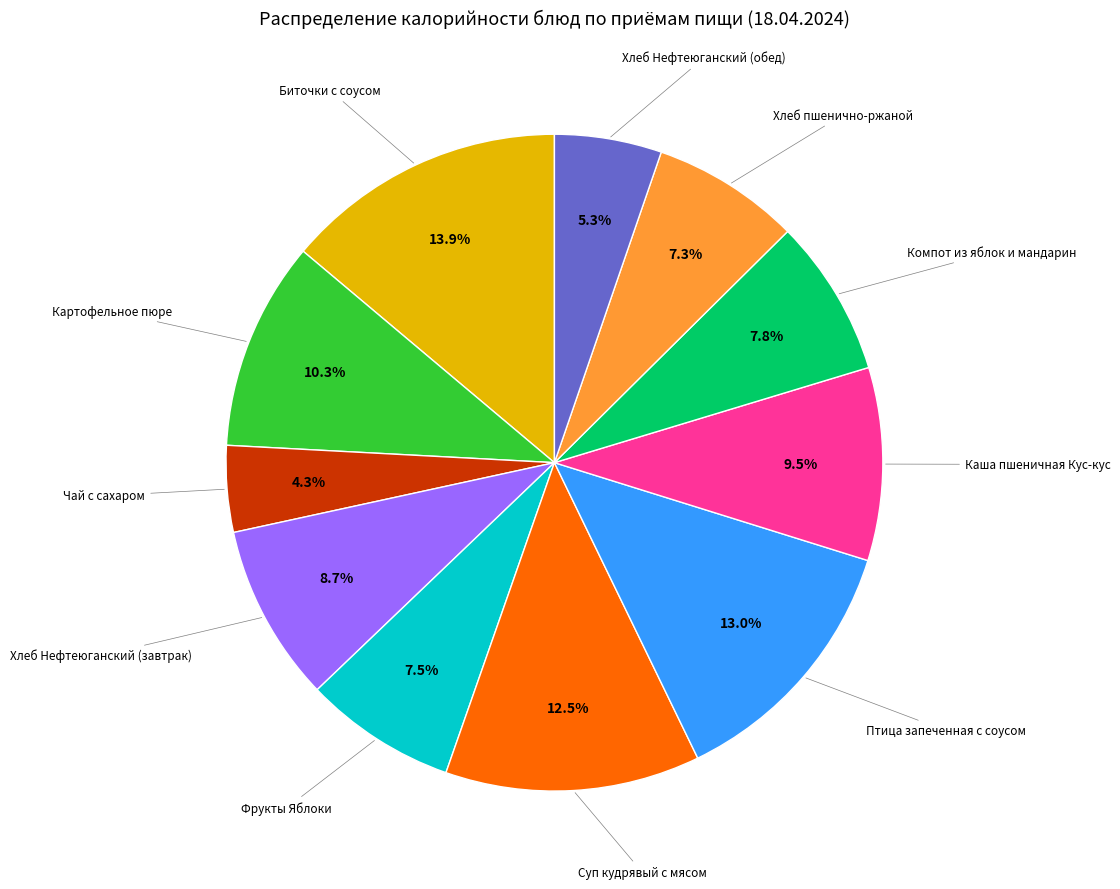

Does any single category account for the majority?

No